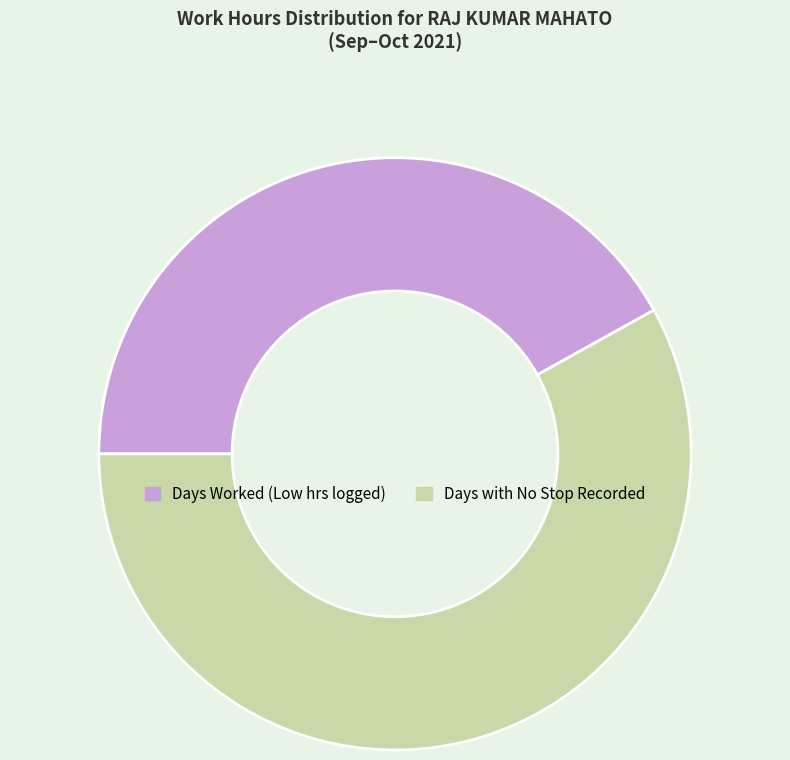

Is there a majority slice in this chart?

Yes